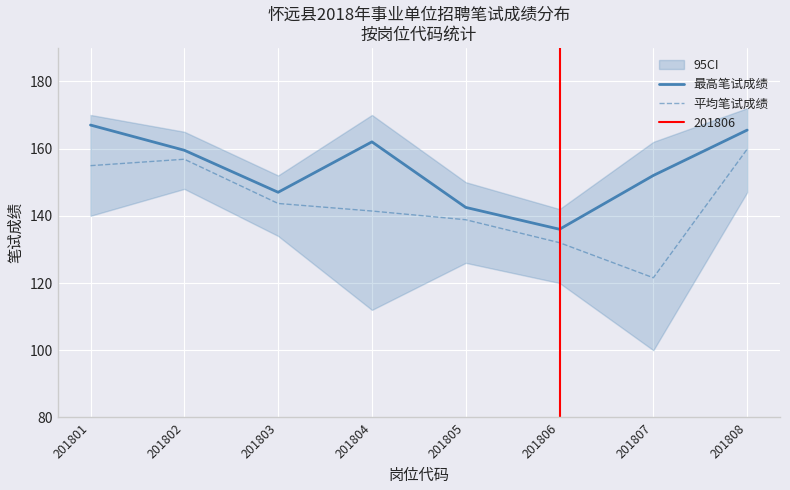

Which has a higher value, 201807 or 201808?

201808